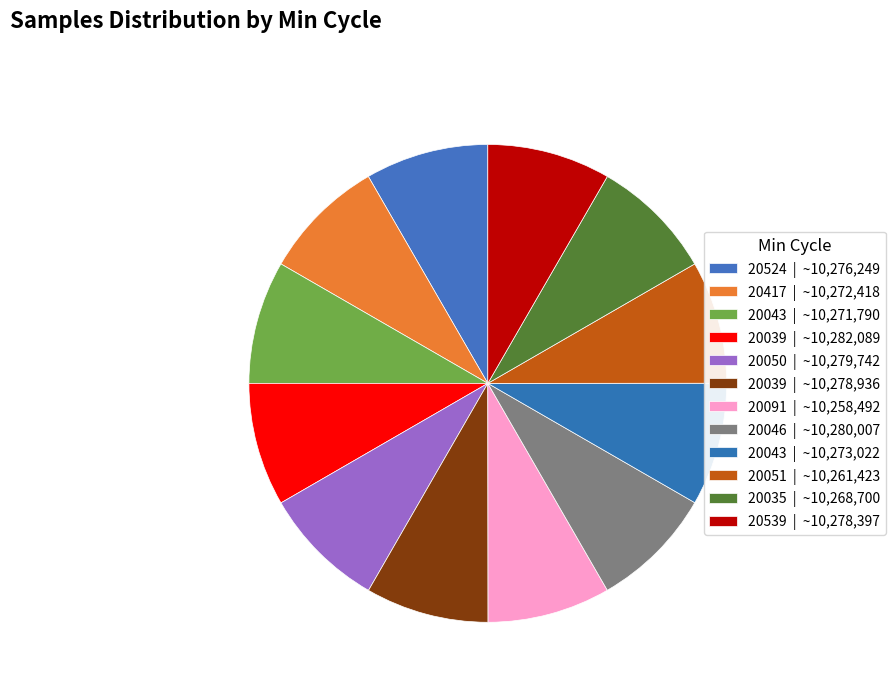

How many segments does this pie chart have?

12